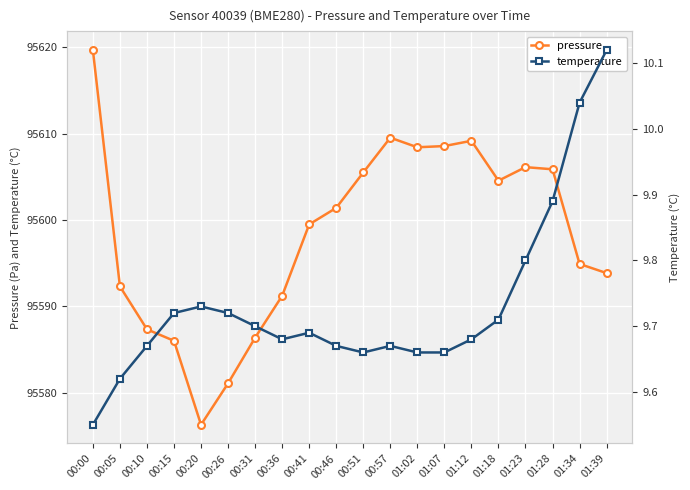

Which series has the largest range (max minus min)?

pressure